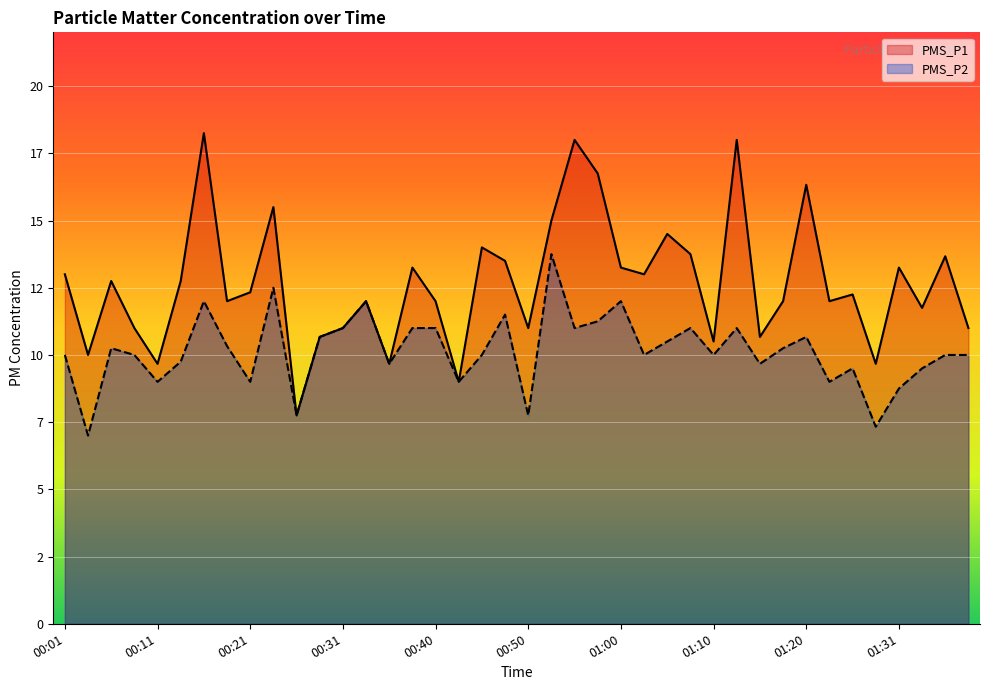

At 01:15, list the series in order from largest to smallest.

PMS_P1, PMS_P2